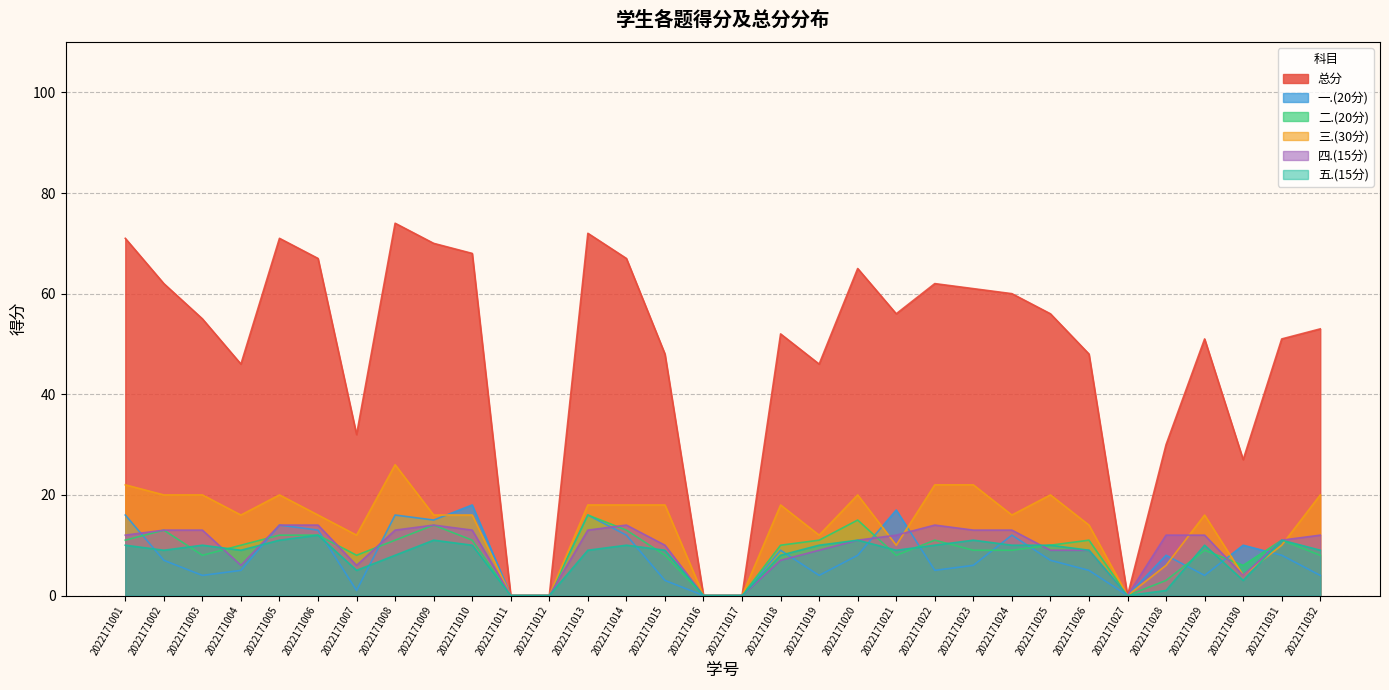

What is the maximum value for 三.(30分)?

26